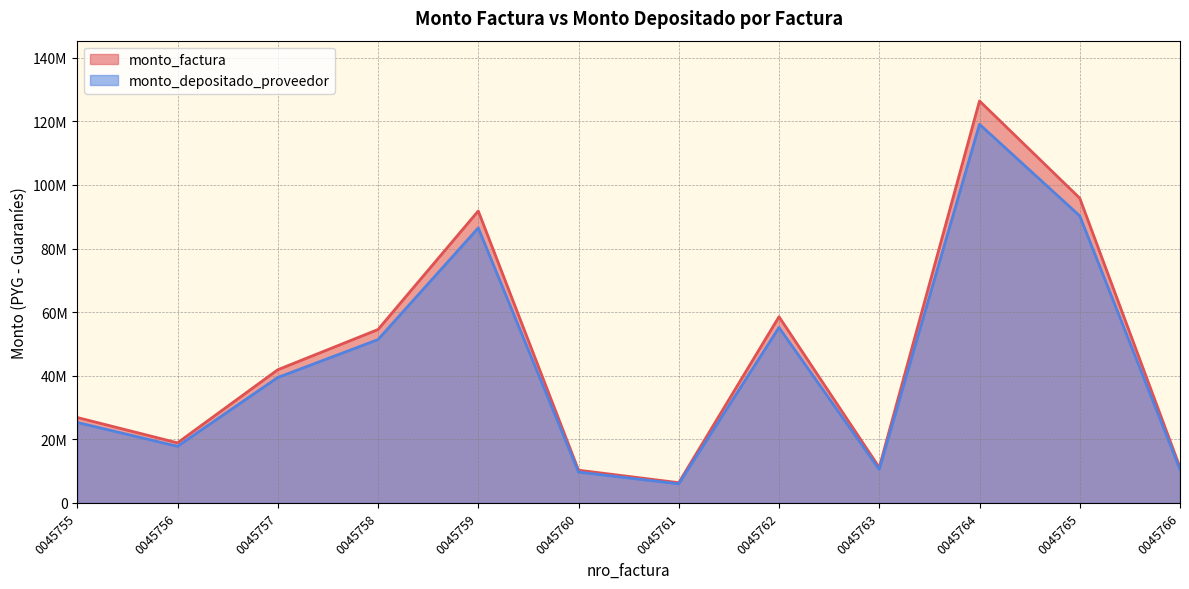

How many distinct data groups are displayed?

2